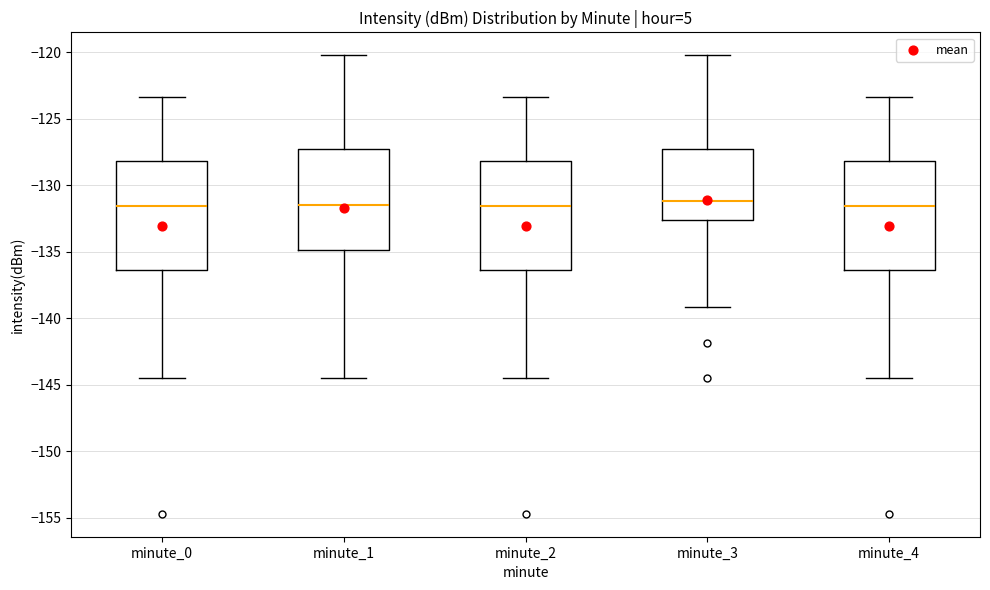

Where is the upper edge of the box for minute_4 on the y-axis? The values are not printed on the chart, so give them approximately, as read against the axis.

-128.0